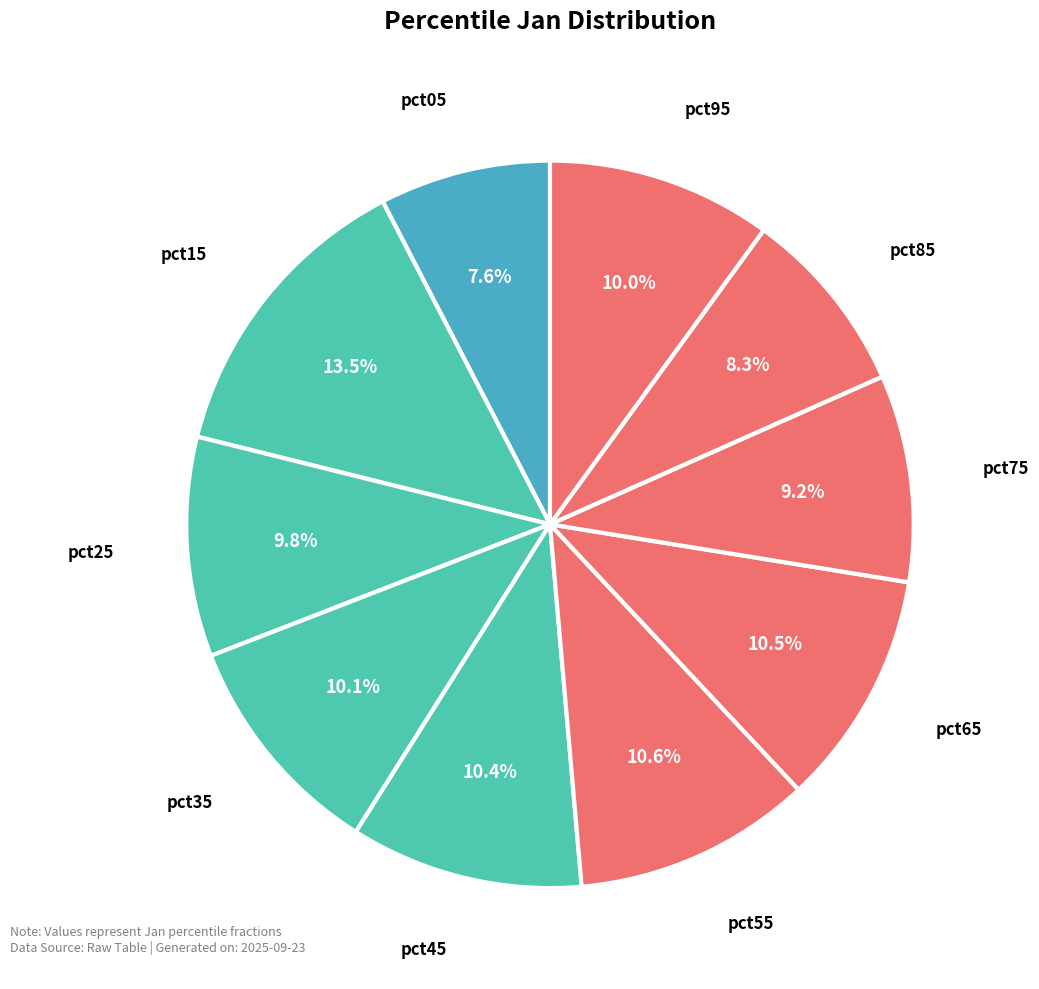

Count the number of slices in the pie.

10